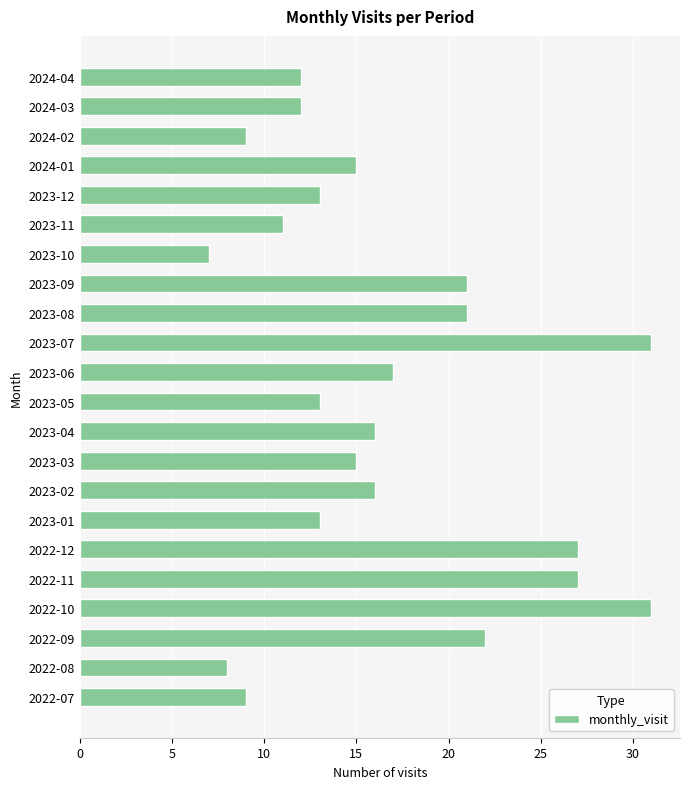

Is it true that the value at 2023-05 is 20?

False